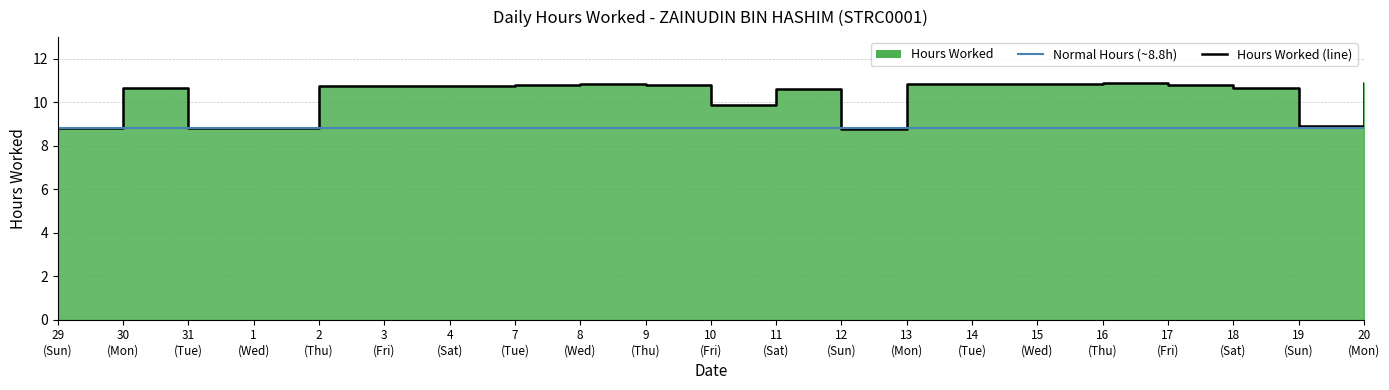

Reading left to right, extract all data points from this chart.

Hours Worked (line): 29
(Sun)=8.8	30
(Mon)=10.7	31
(Tue)=8.8	1
(Wed)=8.8	2
(Thu)=10.7	3
(Fri)=10.7	4
(Sat)=10.8	7
(Tue)=10.8	8
(Wed)=10.8	9
(Thu)=10.8	10
(Fri)=9.9	11
(Sat)=10.6	12
(Sun)=8.8	13
(Mon)=10.8	14
(Tue)=10.8	15
(Wed)=10.8	16
(Thu)=10.9	17
(Fri)=10.8	18
(Sat)=10.6	19
(Sun)=8.9	20
(Mon)=10.9
Normal Hours (~8.8h): 29
(Sun)=8.8	30
(Mon)=8.8	31
(Tue)=8.8	1
(Wed)=8.8	2
(Thu)=8.8	3
(Fri)=8.8	4
(Sat)=8.8	7
(Tue)=8.8	8
(Wed)=8.8	9
(Thu)=8.8	10
(Fri)=8.8	11
(Sat)=8.8	12
(Sun)=8.8	13
(Mon)=8.8	14
(Tue)=8.8	15
(Wed)=8.8	16
(Thu)=8.8	17
(Fri)=8.8	18
(Sat)=8.8	19
(Sun)=8.8	20
(Mon)=8.8